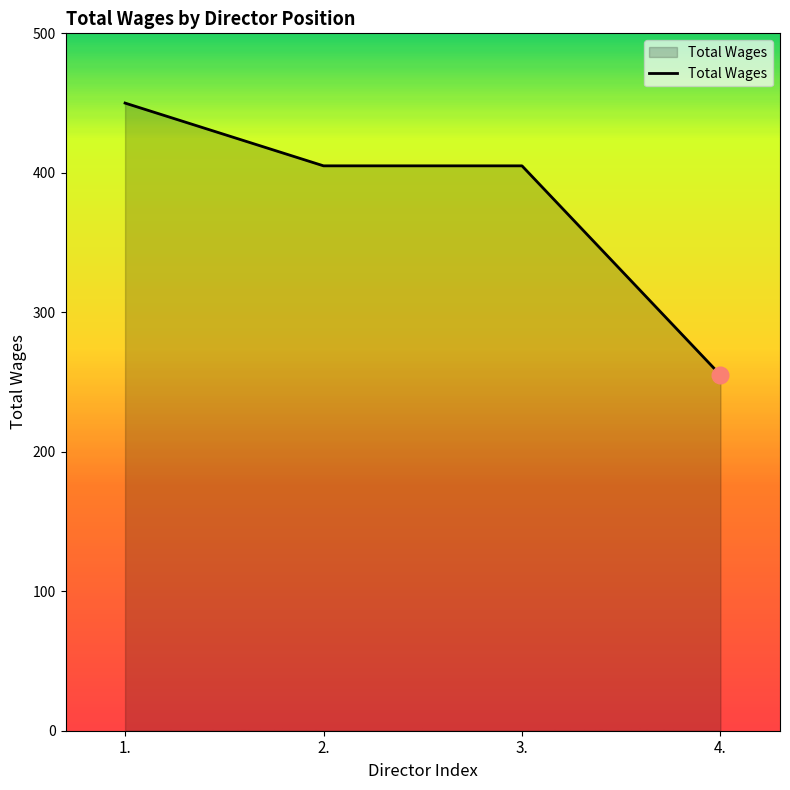

At which category does the chart reach its peak across all series?

1.